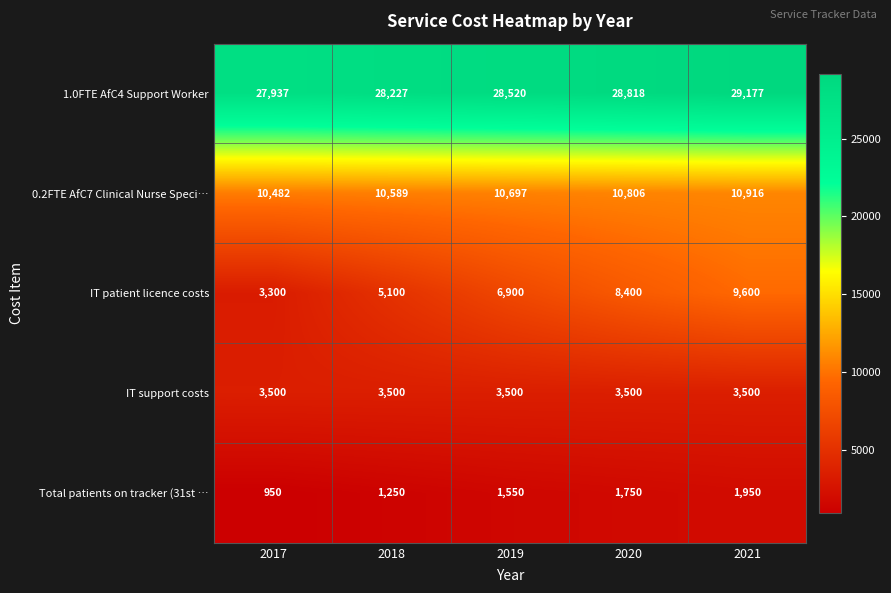

Reading right to left, what are all the values shown in this chart?

1.0FTE AfC4 Support Worker: 29177	28818	28520	28227	27937
0.2FTE AfC7 Clinical Nurse Speci…: 10916	10806	10697	10589	10482
IT patient licence costs: 9600	8400	6900	5100	3300
IT support costs: 3500	3500	3500	3500	3500
Total patients on tracker (31st …: 1950	1750	1550	1250	950